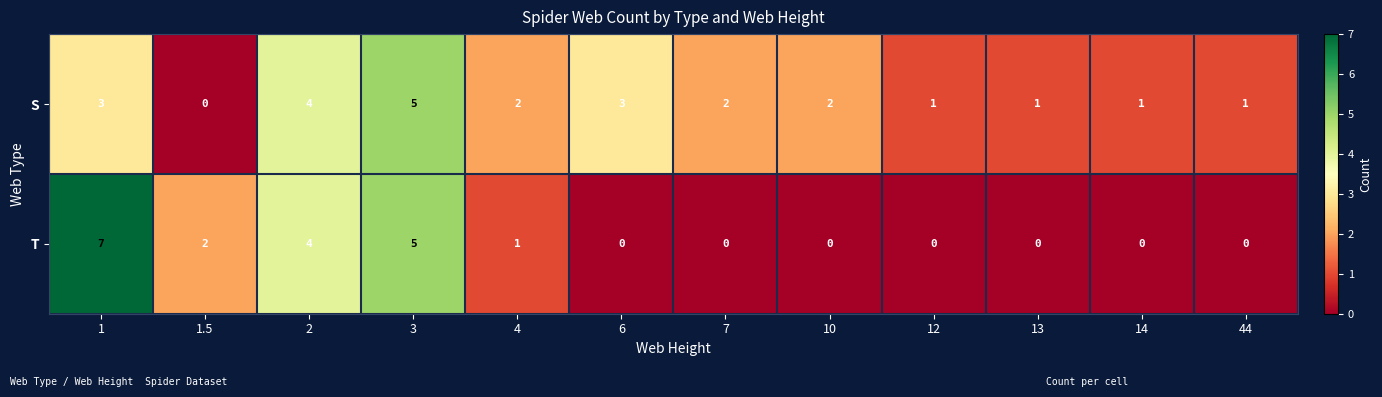

What is the difference between the second highest and minimum values in the S series?

4